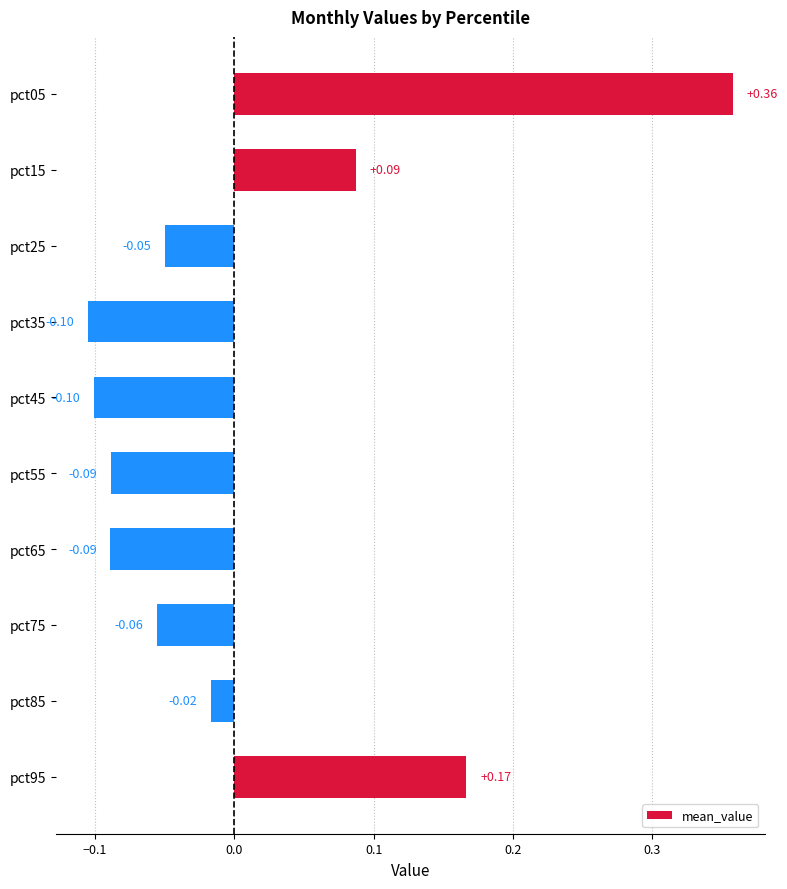

Which has a higher value, pct95 or pct35?

pct95